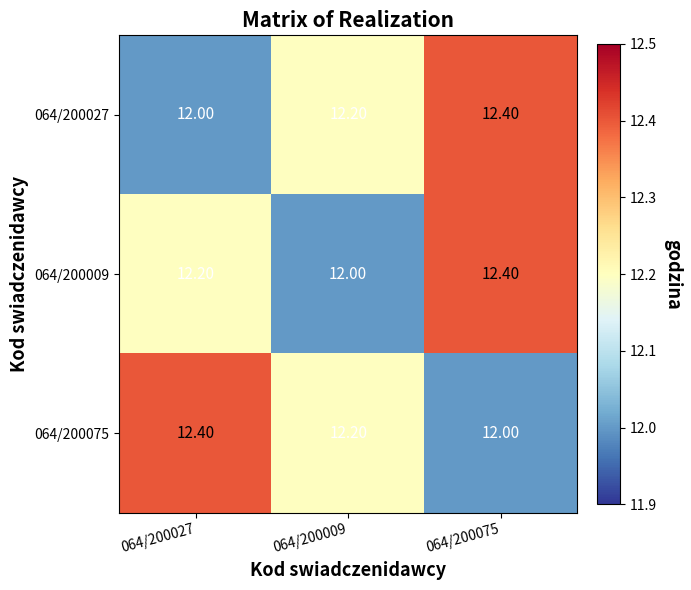

What is the spread (max minus min) of values at 064/200027?

0.4